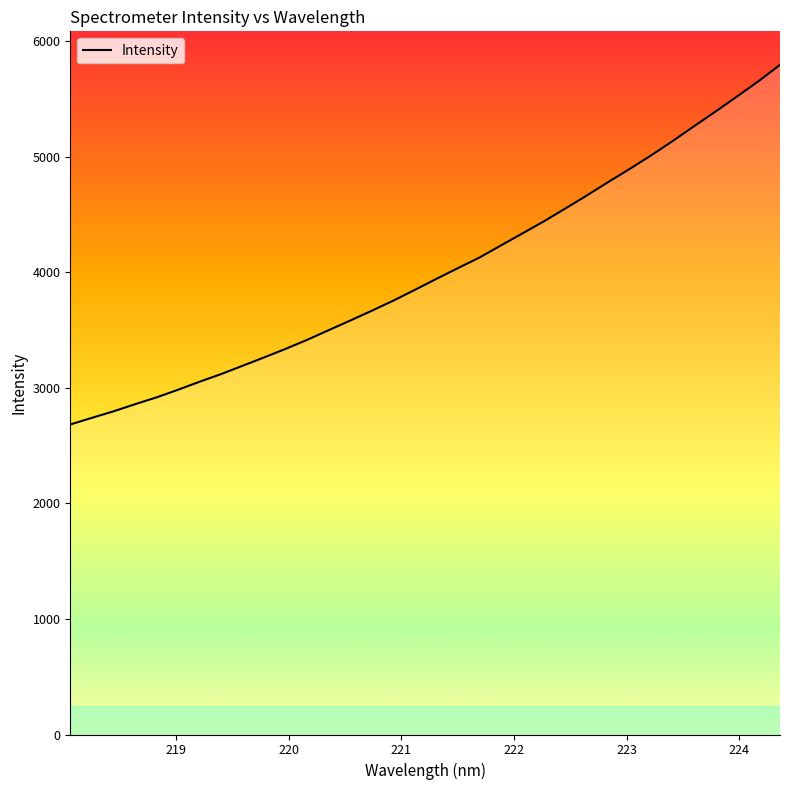

What is the difference between the maximum and minimum values?

3113.3